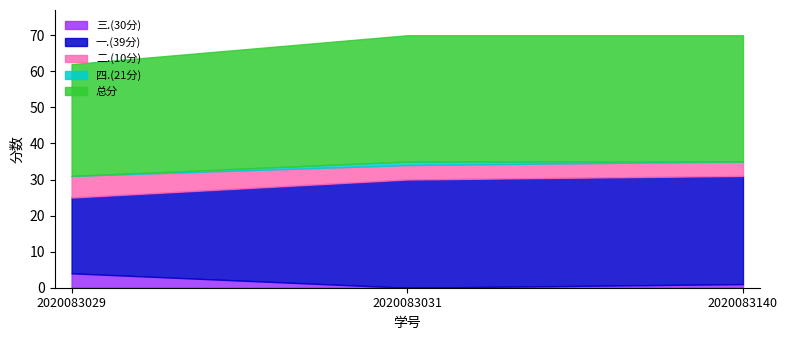

Reading left to right, list all the values displayed in this chart.

三.(30分): 4	0	1
一.(39分): 21	30	30
二.(10分): 6	4	4
四.(21分): 0	1	0
总分: 31	35	35